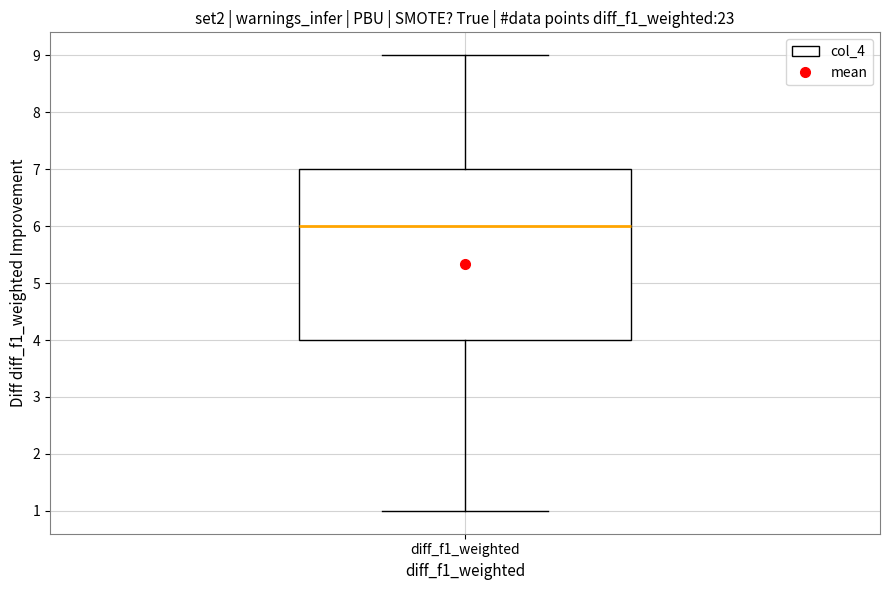

Where does the upper whisker of the box for diff_f1_weighted end on the y-axis? The values are not printed on the chart, so give them approximately, as read against the axis.

9